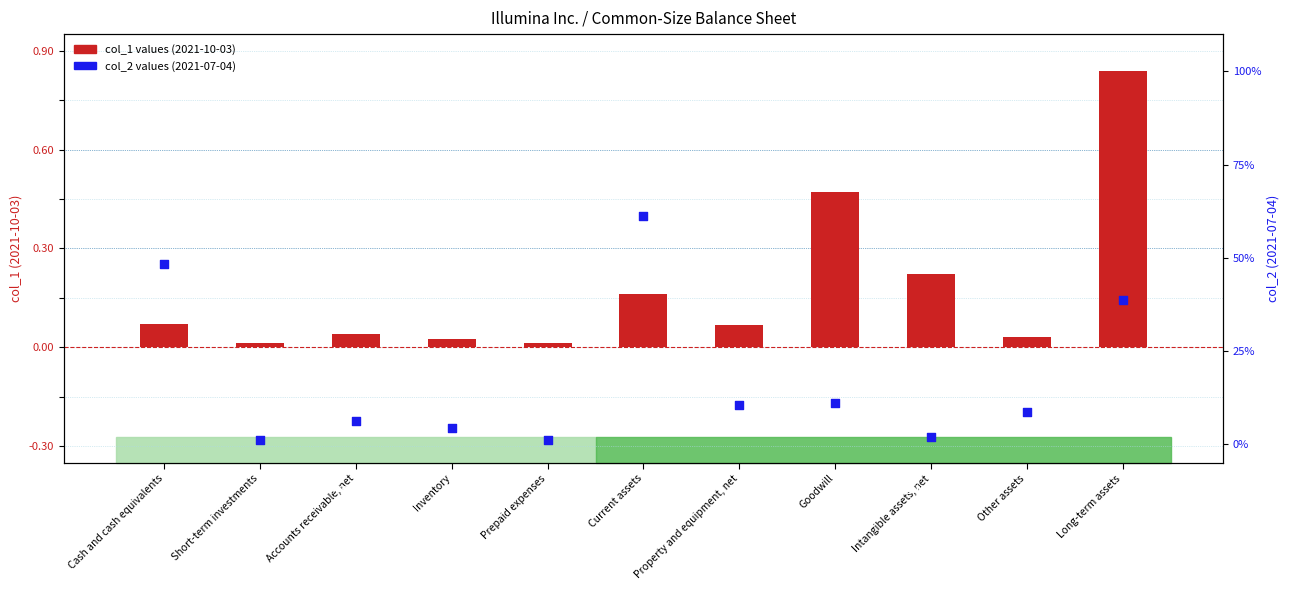

Which series has the largest Y range (max minus min)?

col_1 values (2021-10-03)